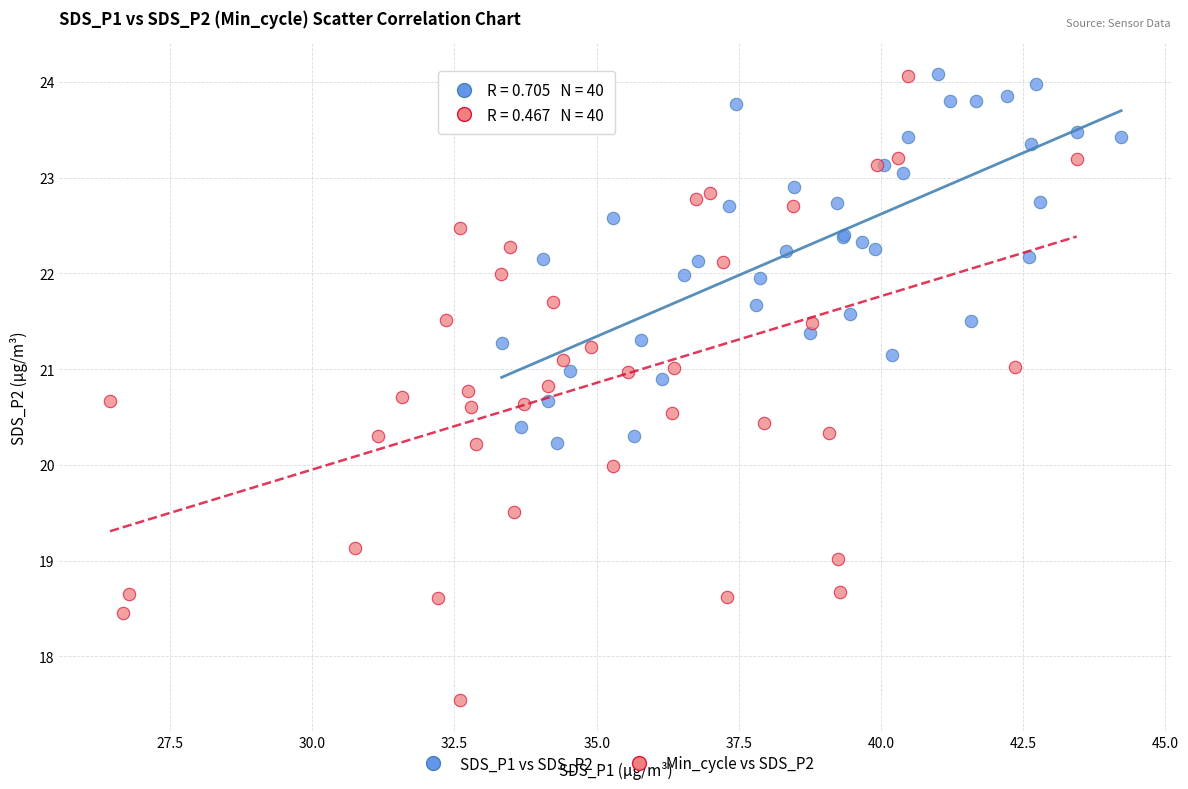

Which series reaches the minimum Y coordinate?

Min_cycle vs SDS_P2